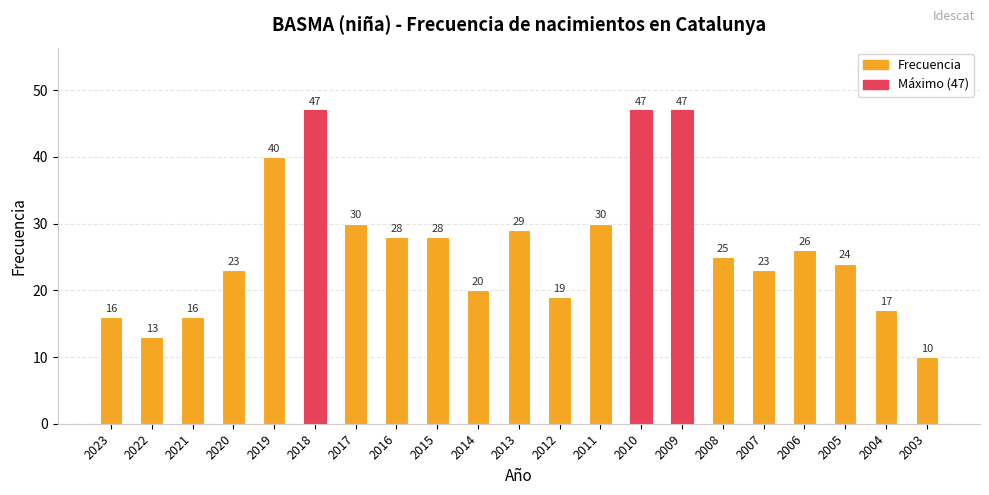

What is the maximum value shown in the chart?

47